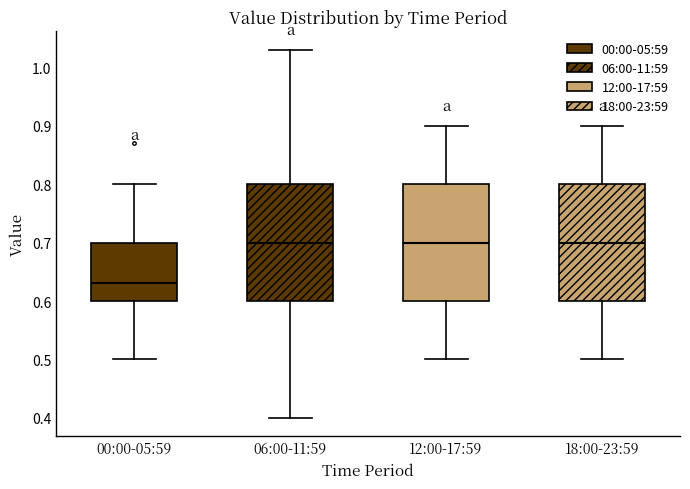

Which box's median line is the lowest?

00:00-05:59